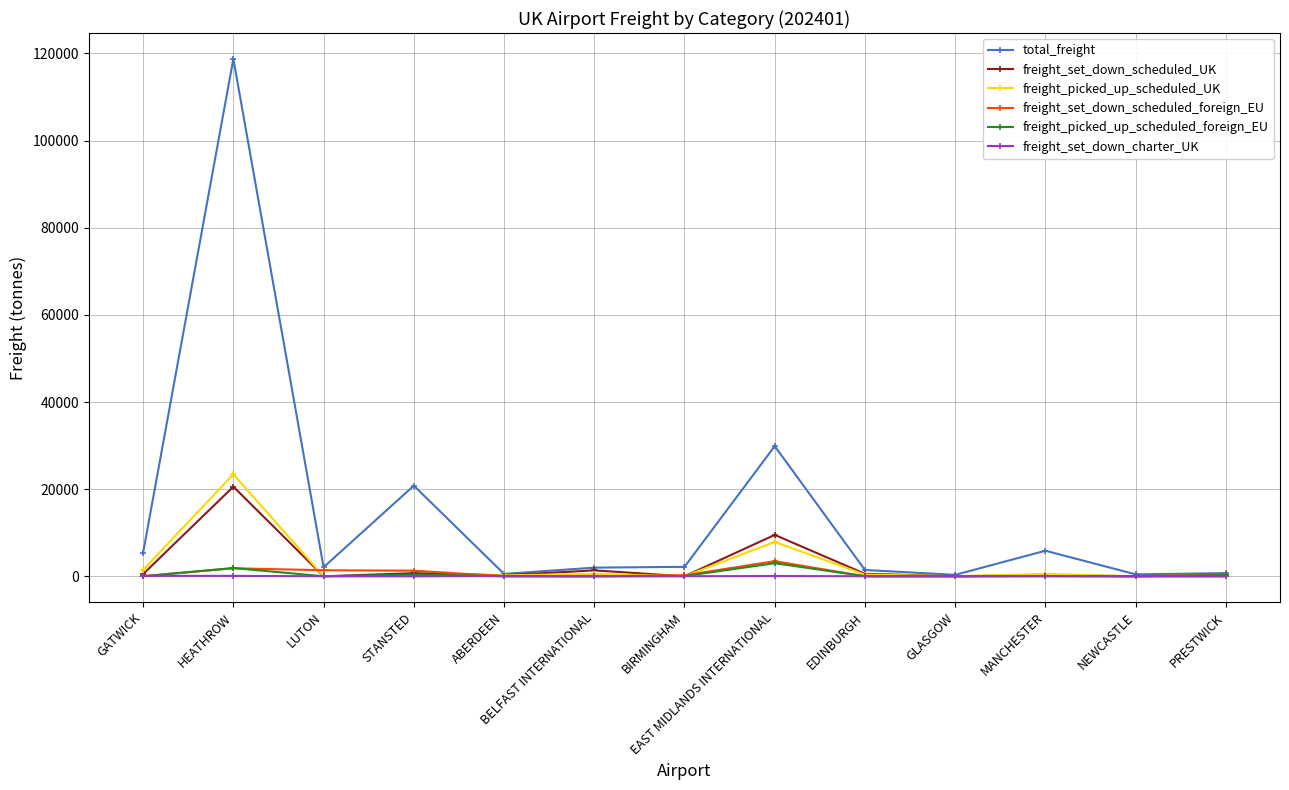

The value of total_freight at GATWICK is 5423.1. True or false?

True